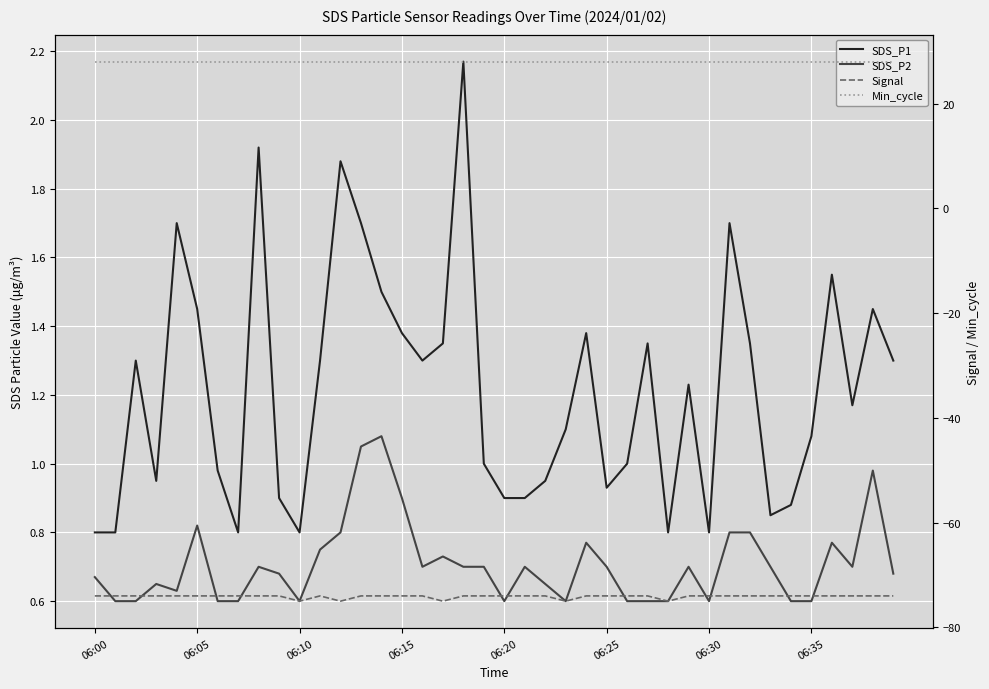

What is the minimum value for Signal?

-75.0